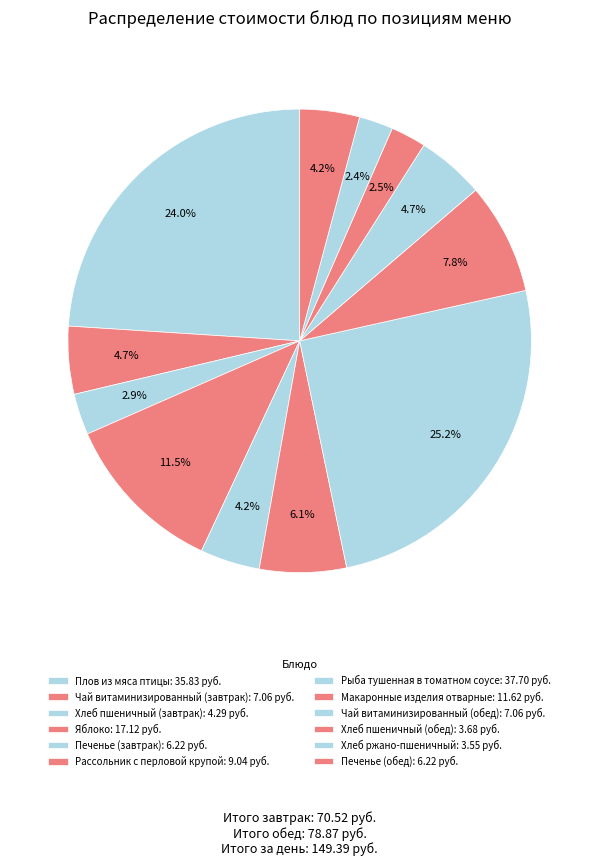

Which category has the smallest portion of the pie?

Хлеб ржано-пшеничный